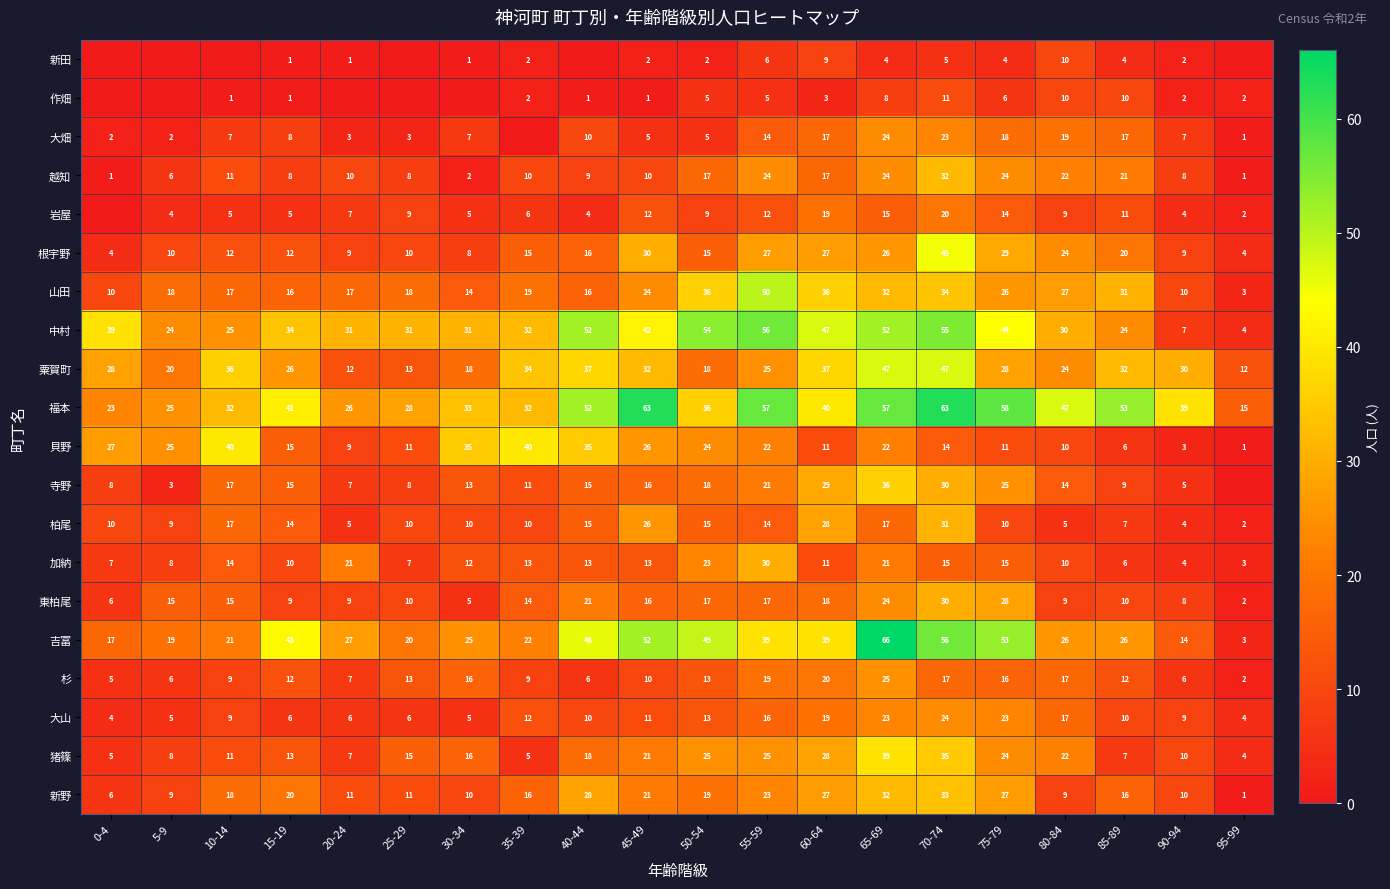

What is the average value of the 猪篠 series?

17